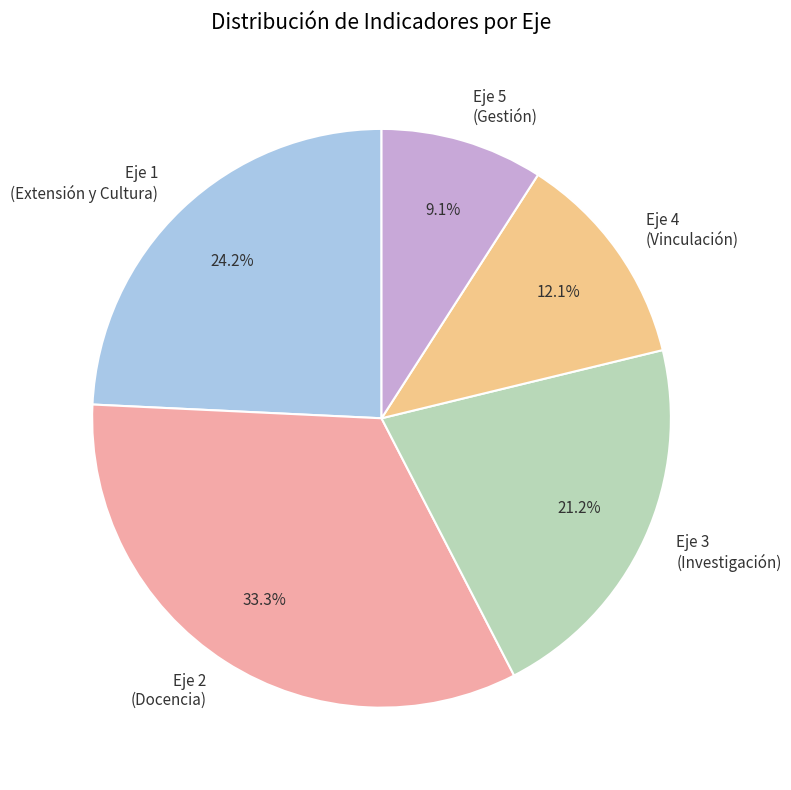

What is the ratio of the value at Eje 5 (Gestión) to the value at Eje 2 (Docencia)?

0.3